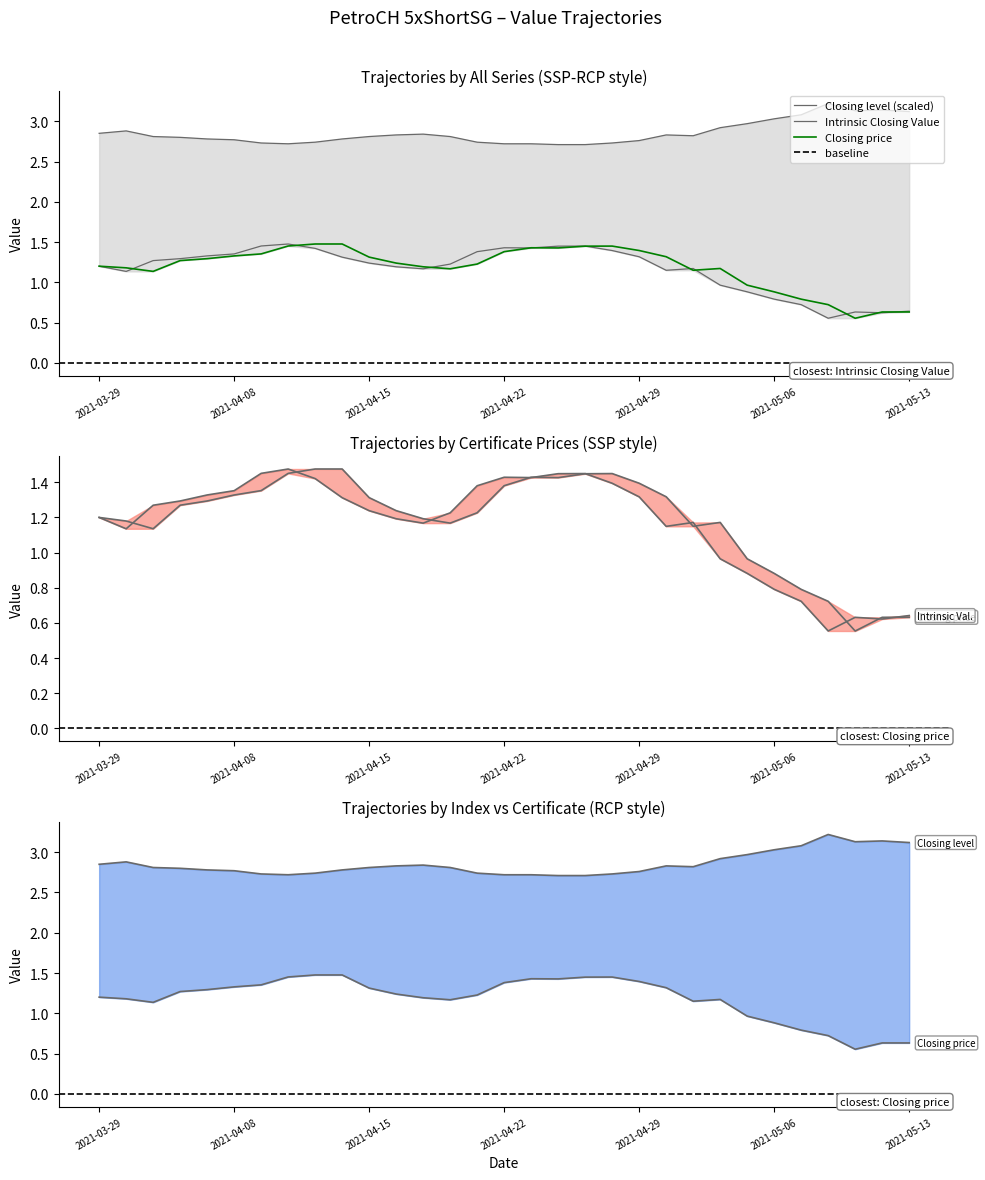

Read the Intrinsic Closing Value value at 2021-05-07.

0.7